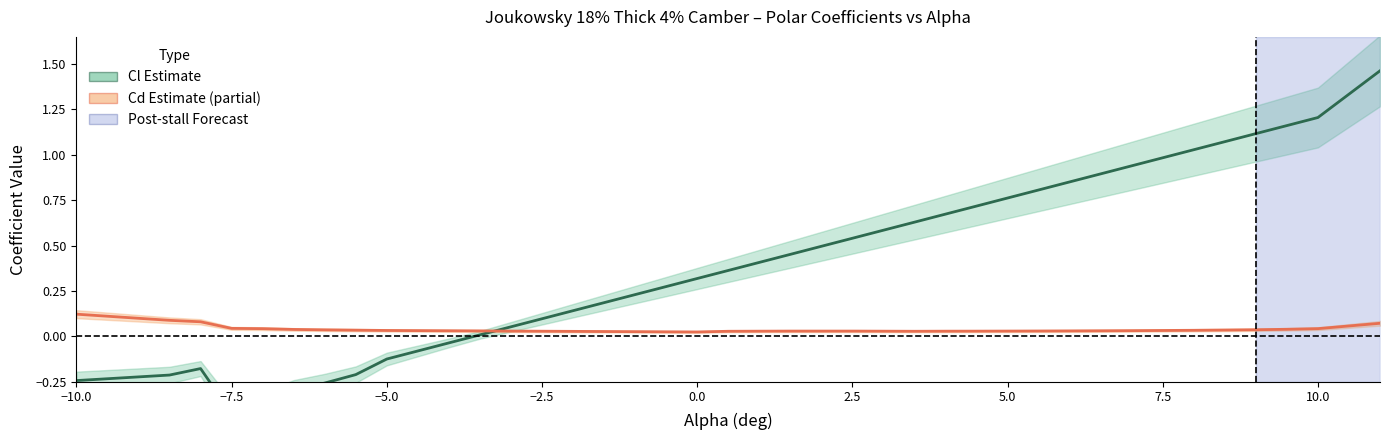

True or false: Cl (Estimate) has a value of 0.0 at 15.

False